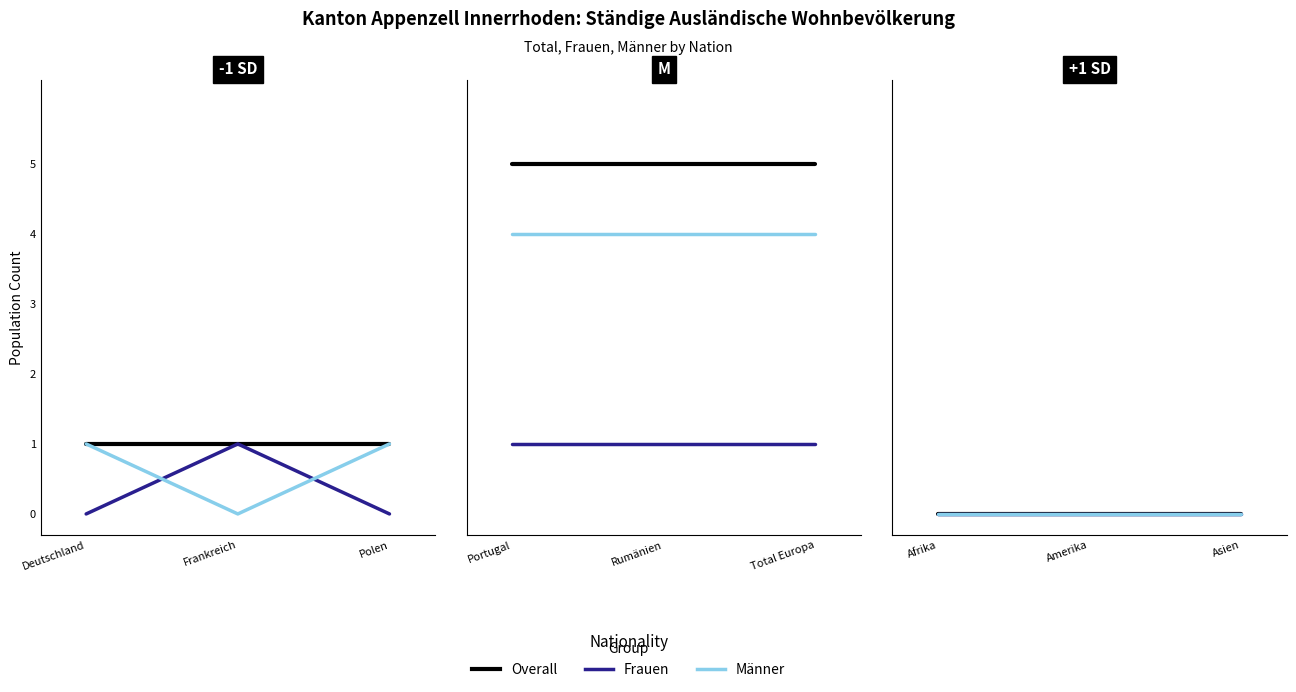

What is the label of the 8th point from the left?

Amerika